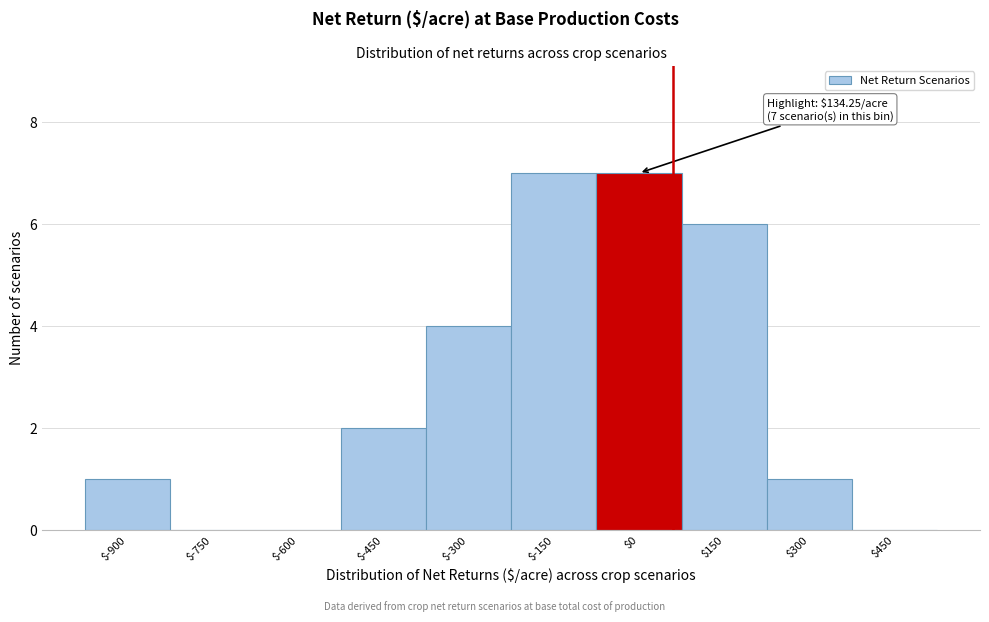

Is it true that the value at $-150 is 3?

False